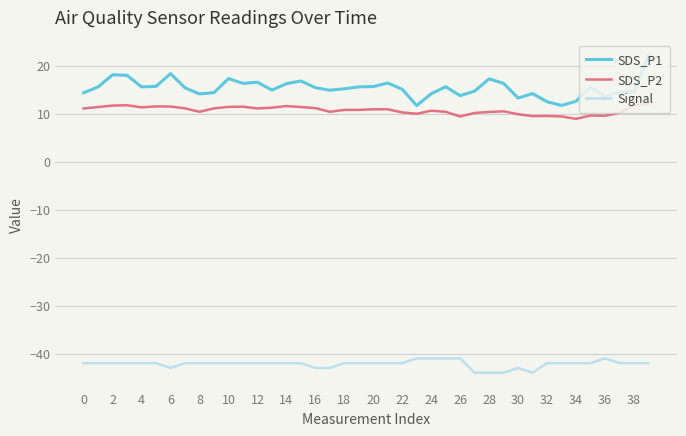

What is the difference between the maximum and minimum values in the SDS_P2 series?

3.2